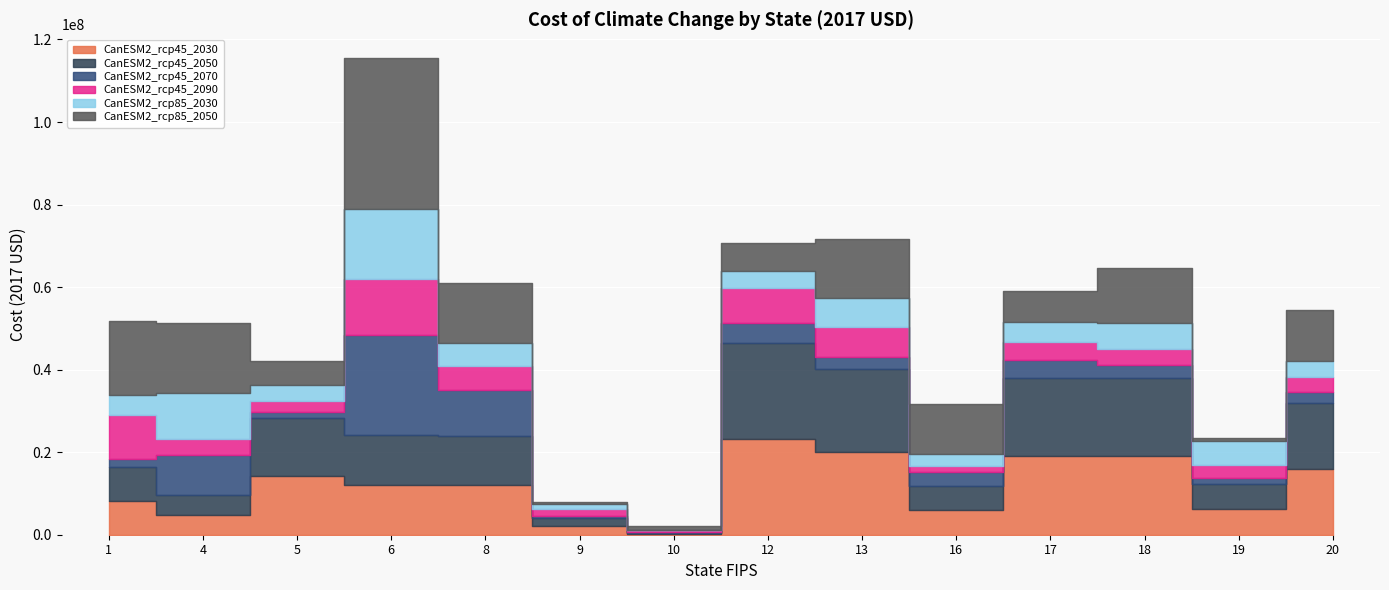

At which category does CanESM2_rcp45_2050 reach its first local peak?

5